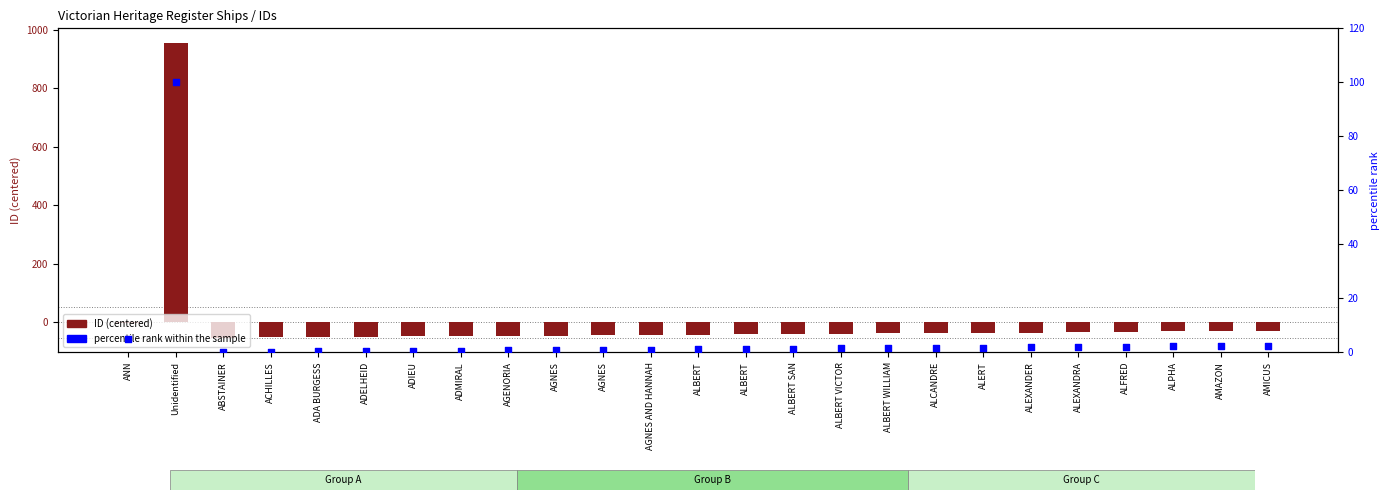

At which category is the sum across all series the highest?

Unidentified